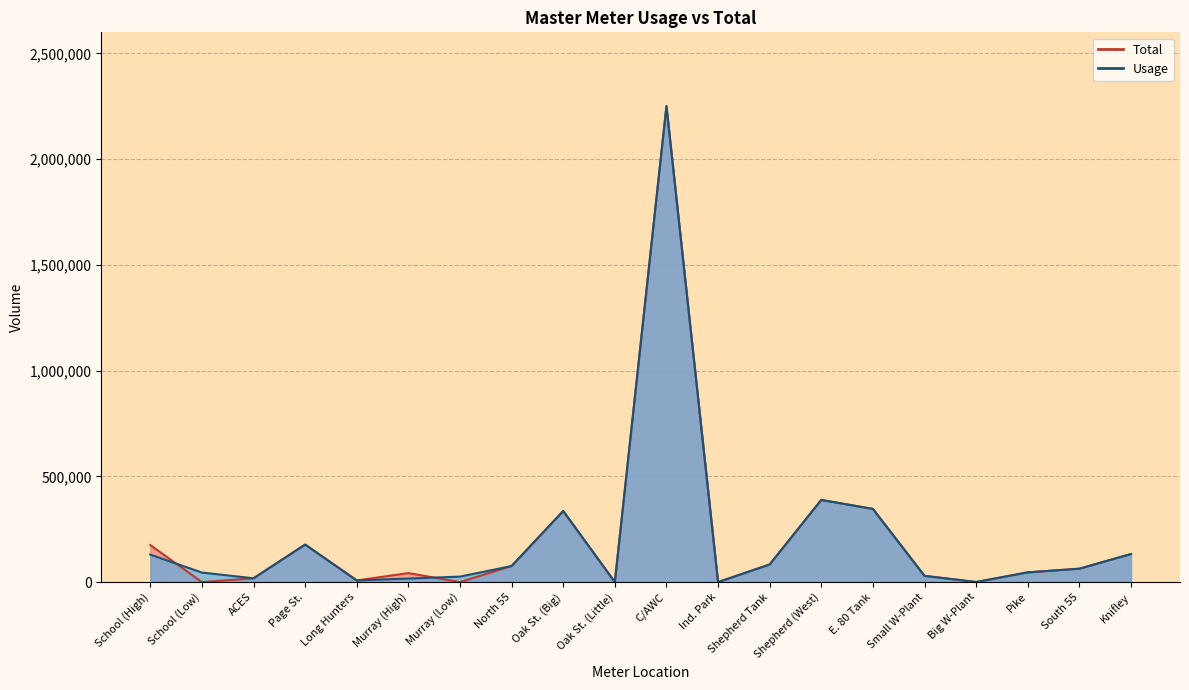

Which series has the widest spread of values?

Total